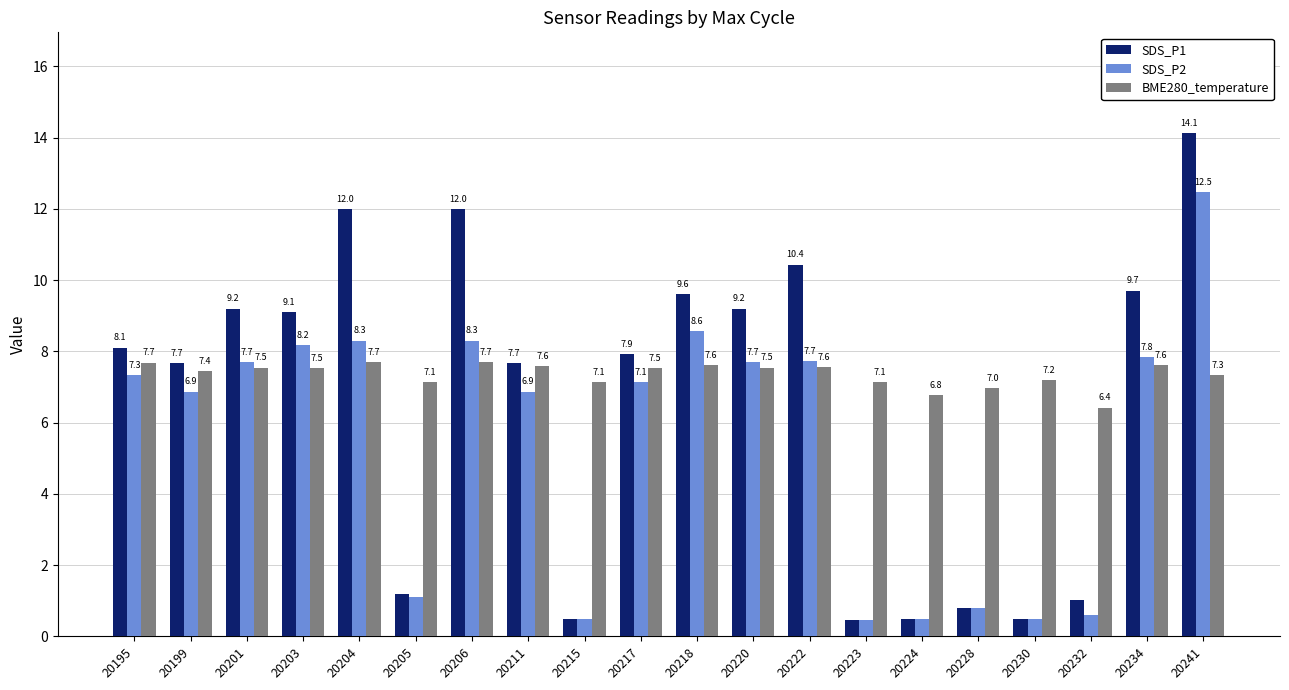

Which series has the largest total across all categories?

BME280_temperature